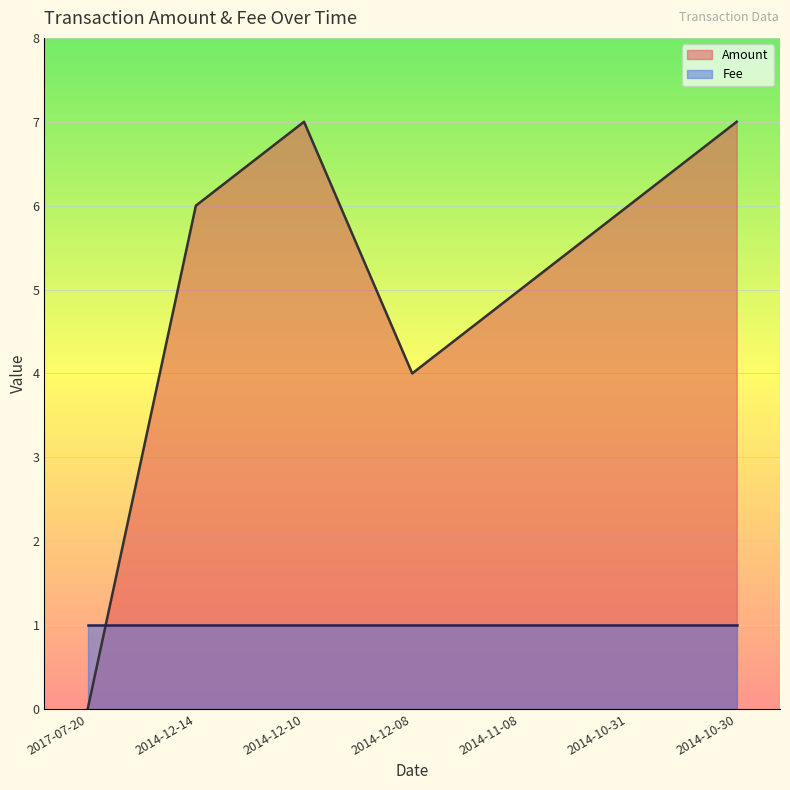

What is the sum of all values?

35